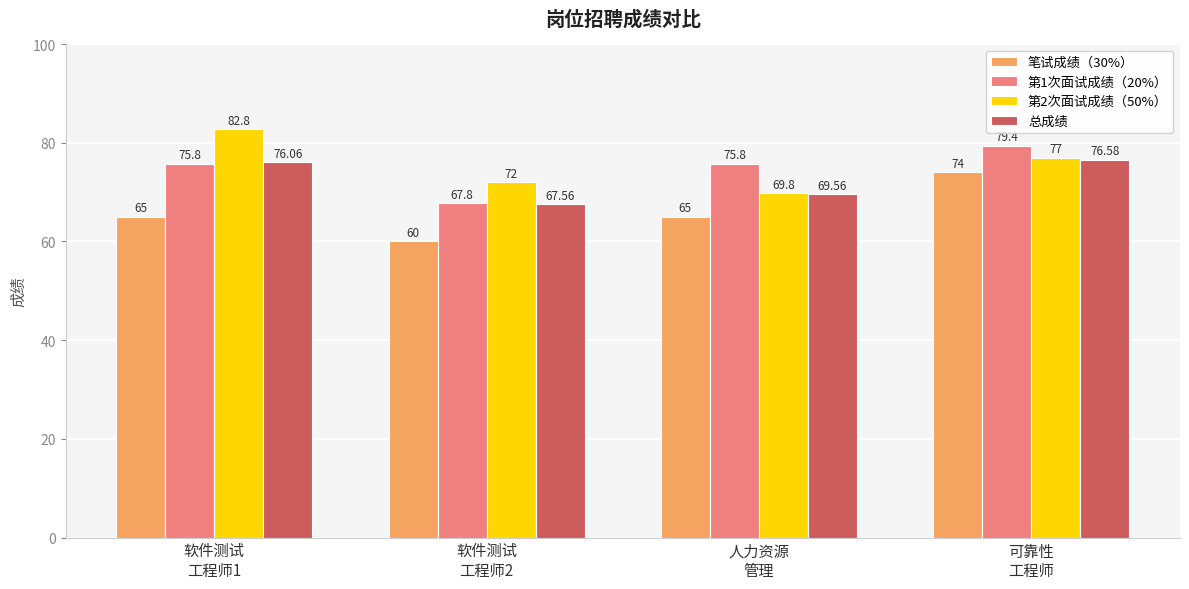

How many categories are shown in the chart?

4